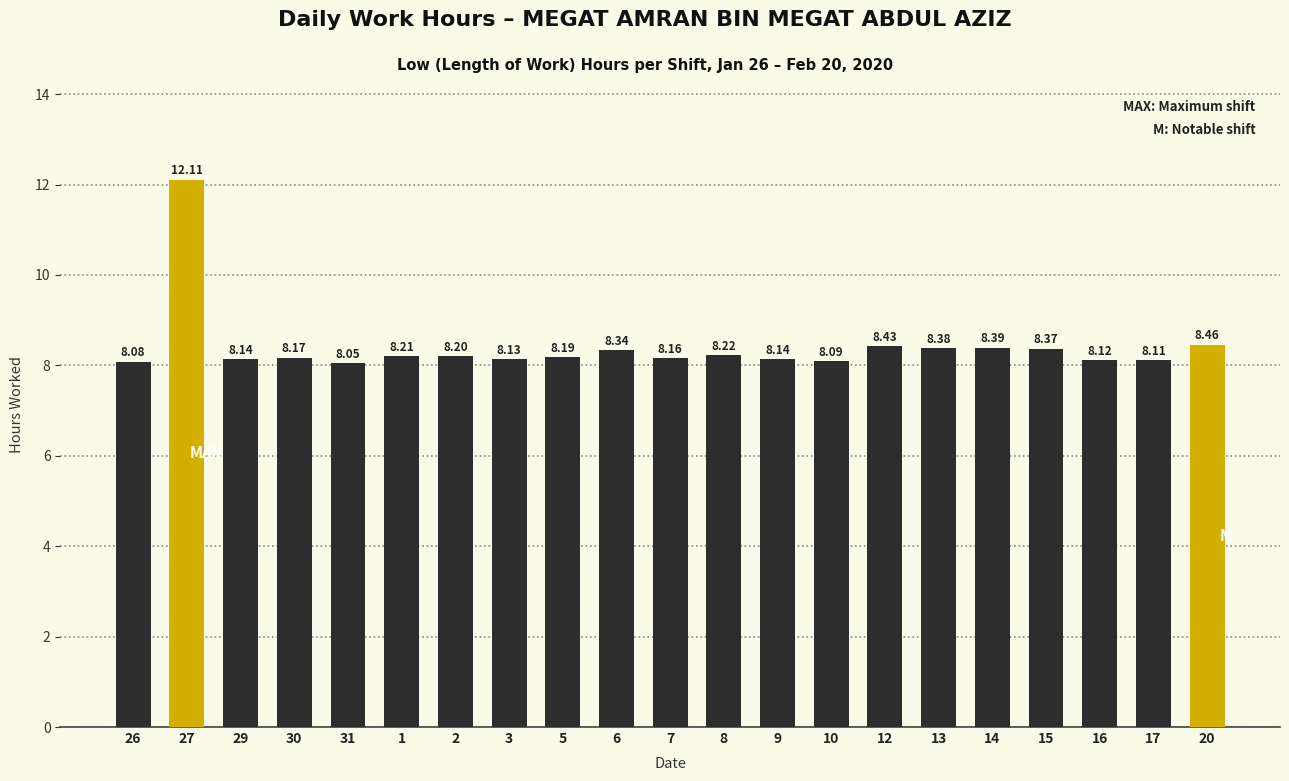

Where is the data nearest to the value 10?

20